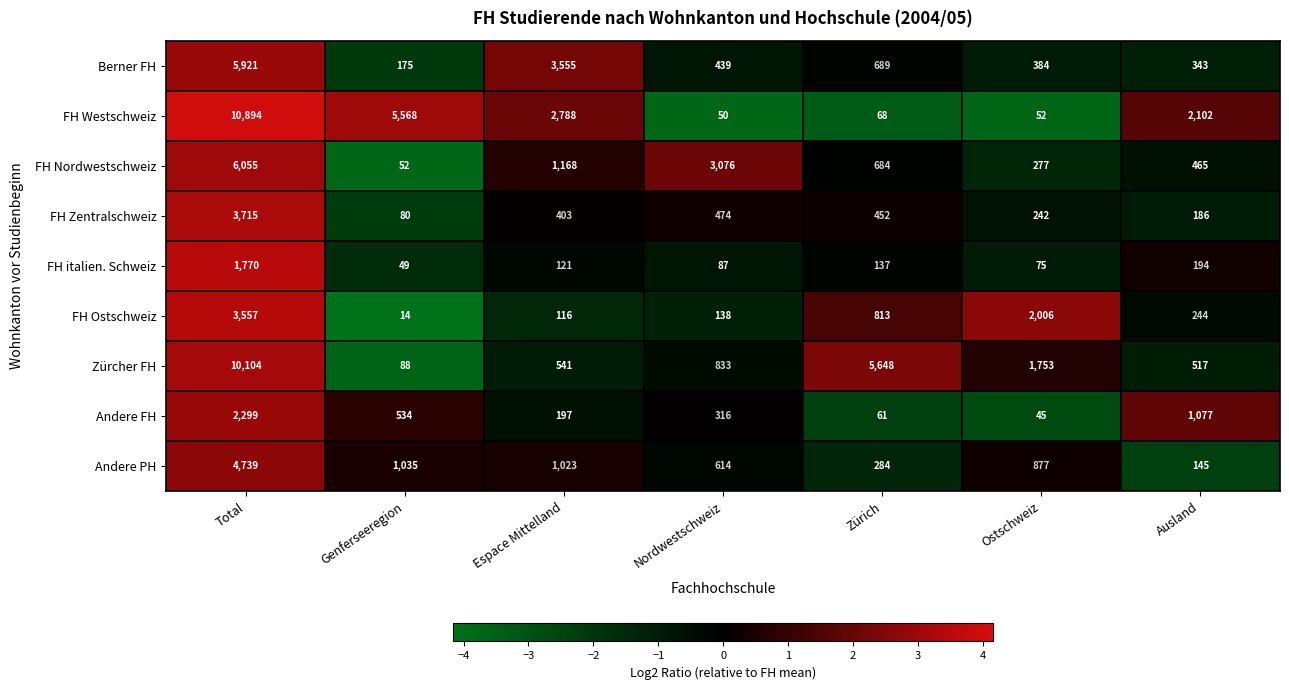

How many categories are shown in the chart?

7